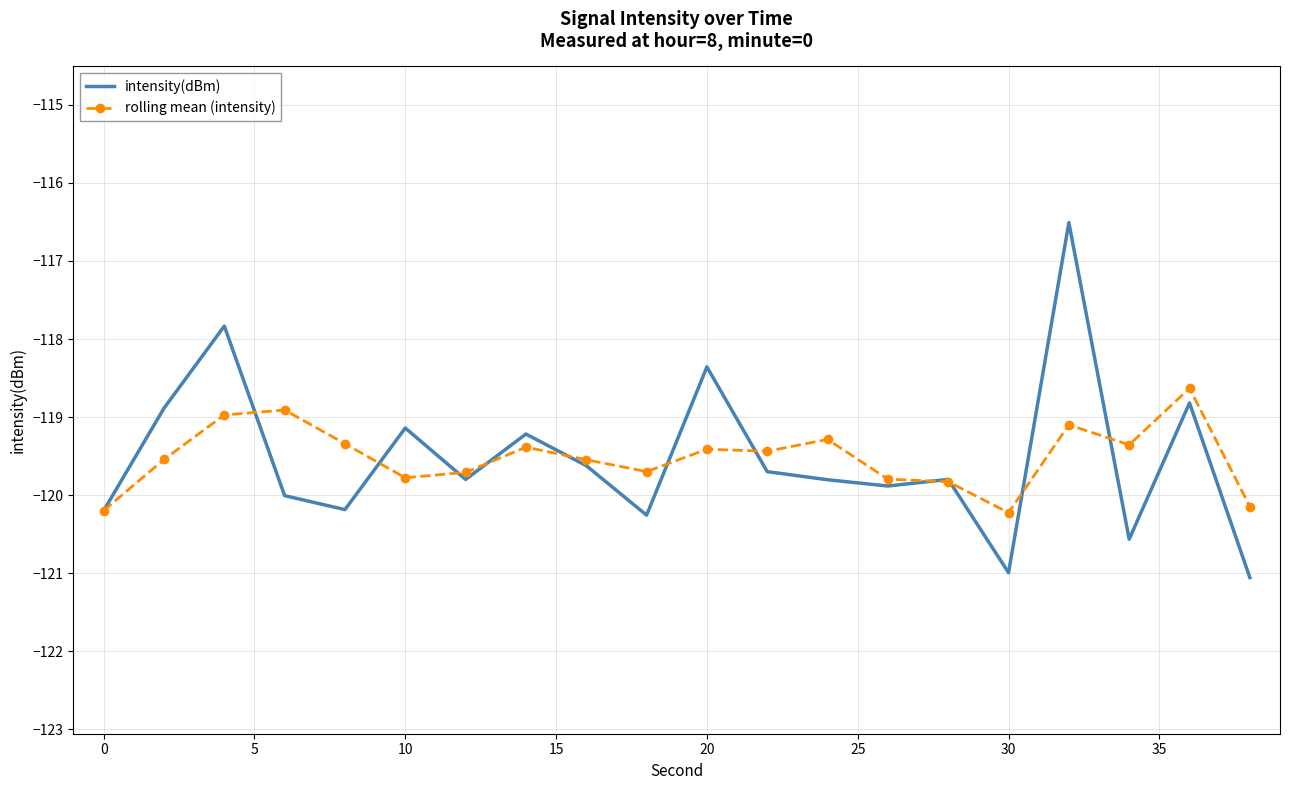

What is the highest value of the intensity(dBm) series?

-116.5